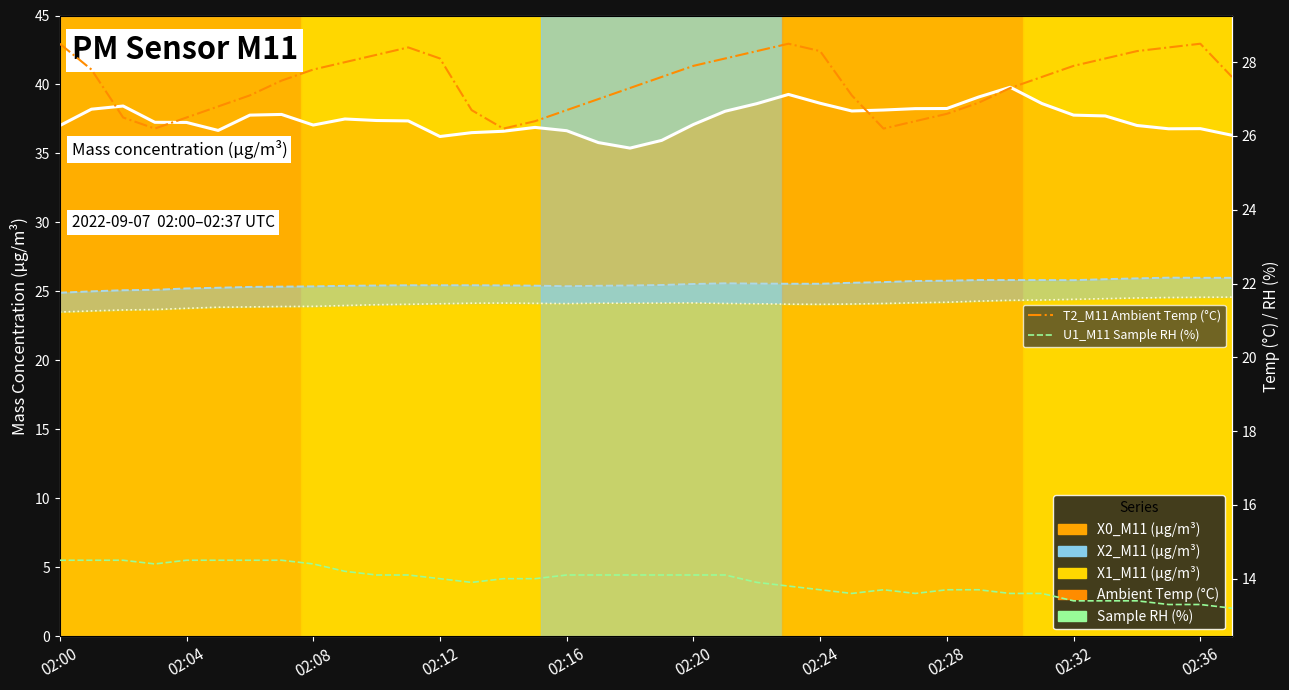

In X0_M11 trend, how many points are lower than both neighbors (excluding endpoints)?

6